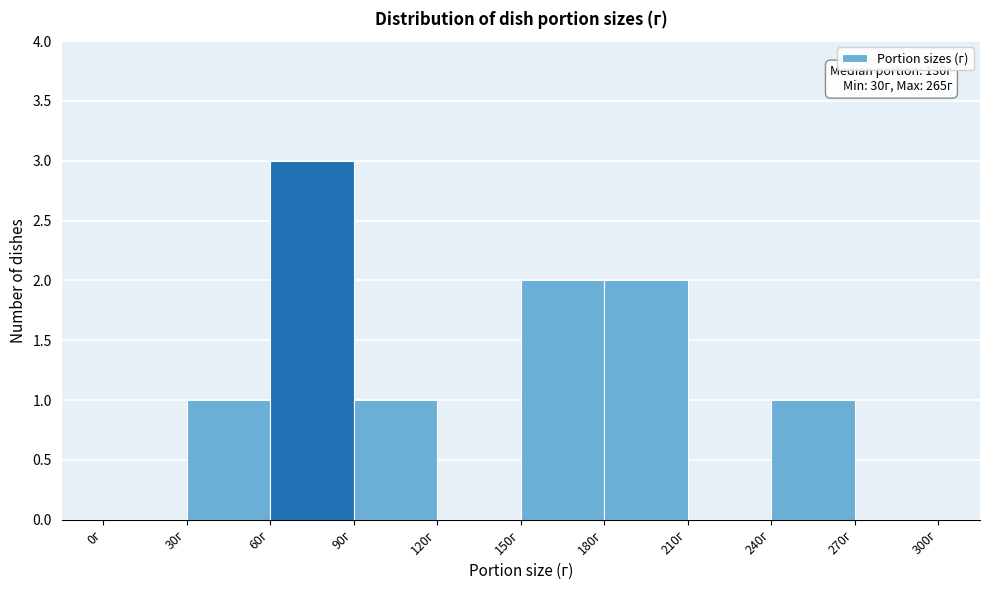

Which range on the x-axis has the tallest bar?

60 to 90